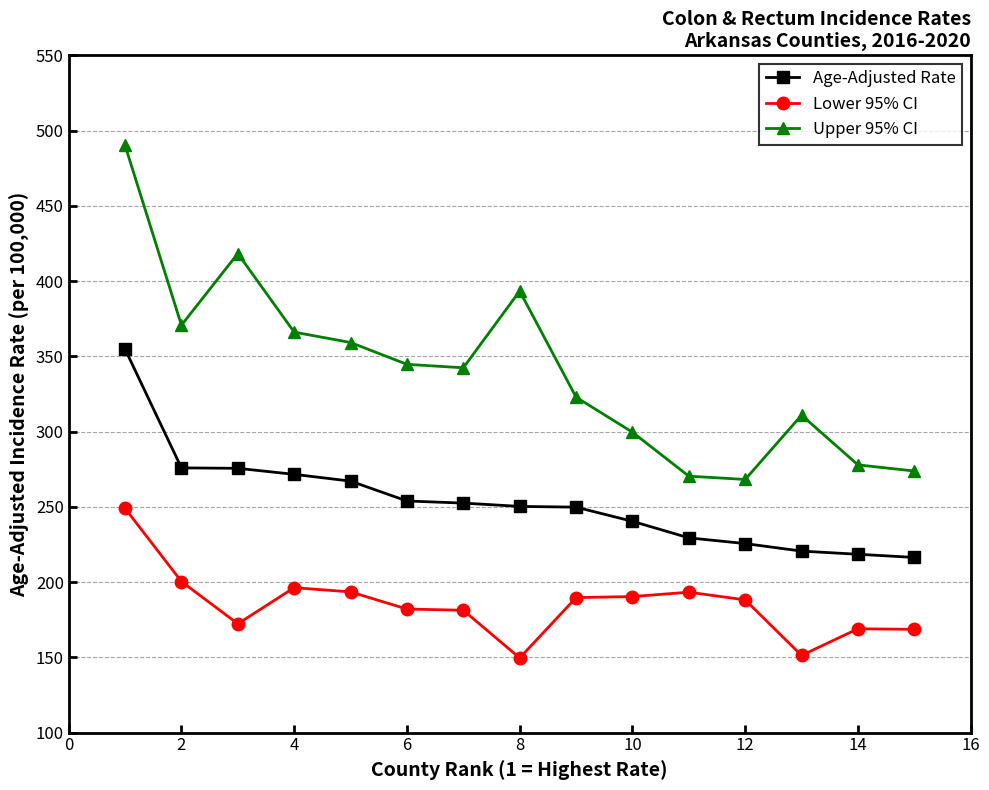

Rank the series by their maximum value, from highest to lowest.

Upper 95% CI, Age-Adjusted Rate, Lower 95% CI